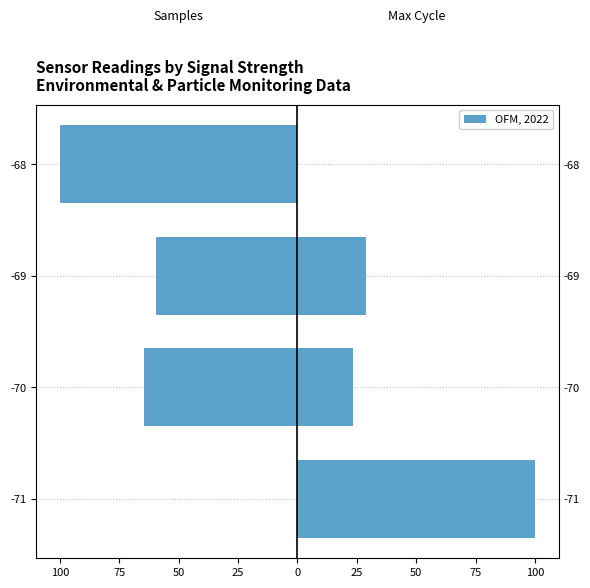

How many bars are there in total?

8